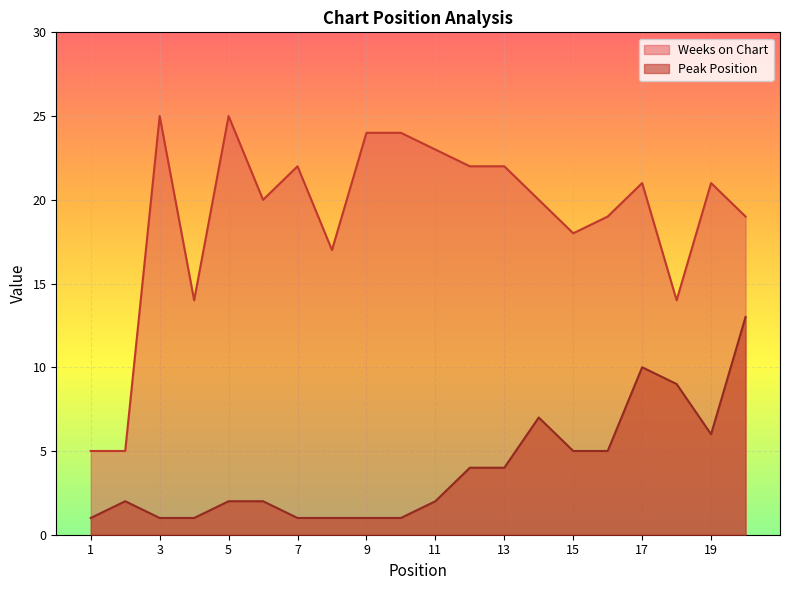

Rank the series by their average value, from lowest to highest.

Peak Position, Weeks on Chart